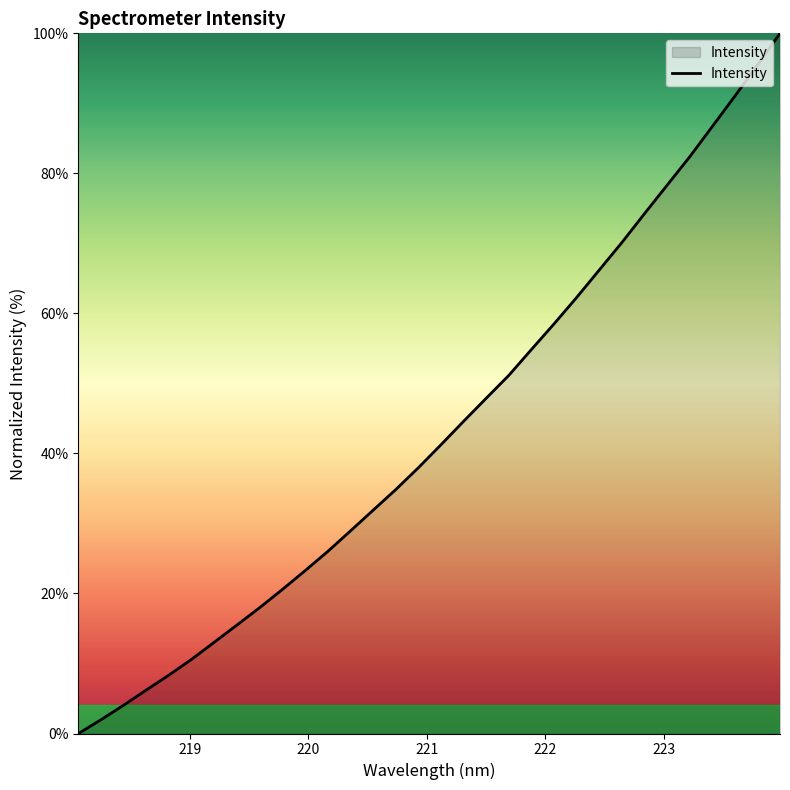

What is the difference between the maximum and minimum values?

100.0